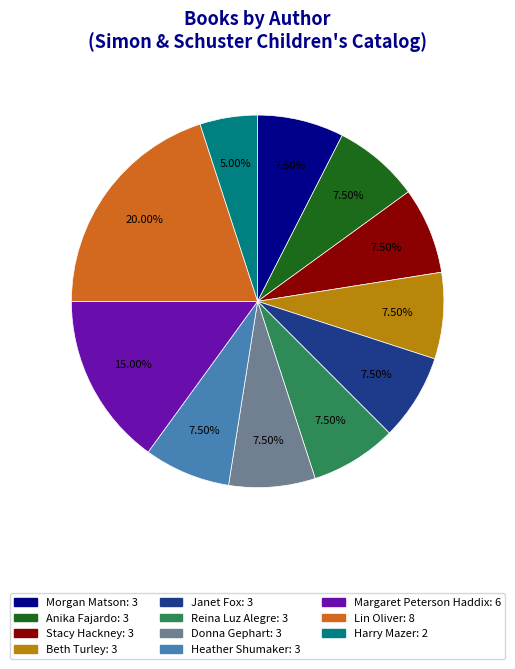

Does any single category account for the majority?

No